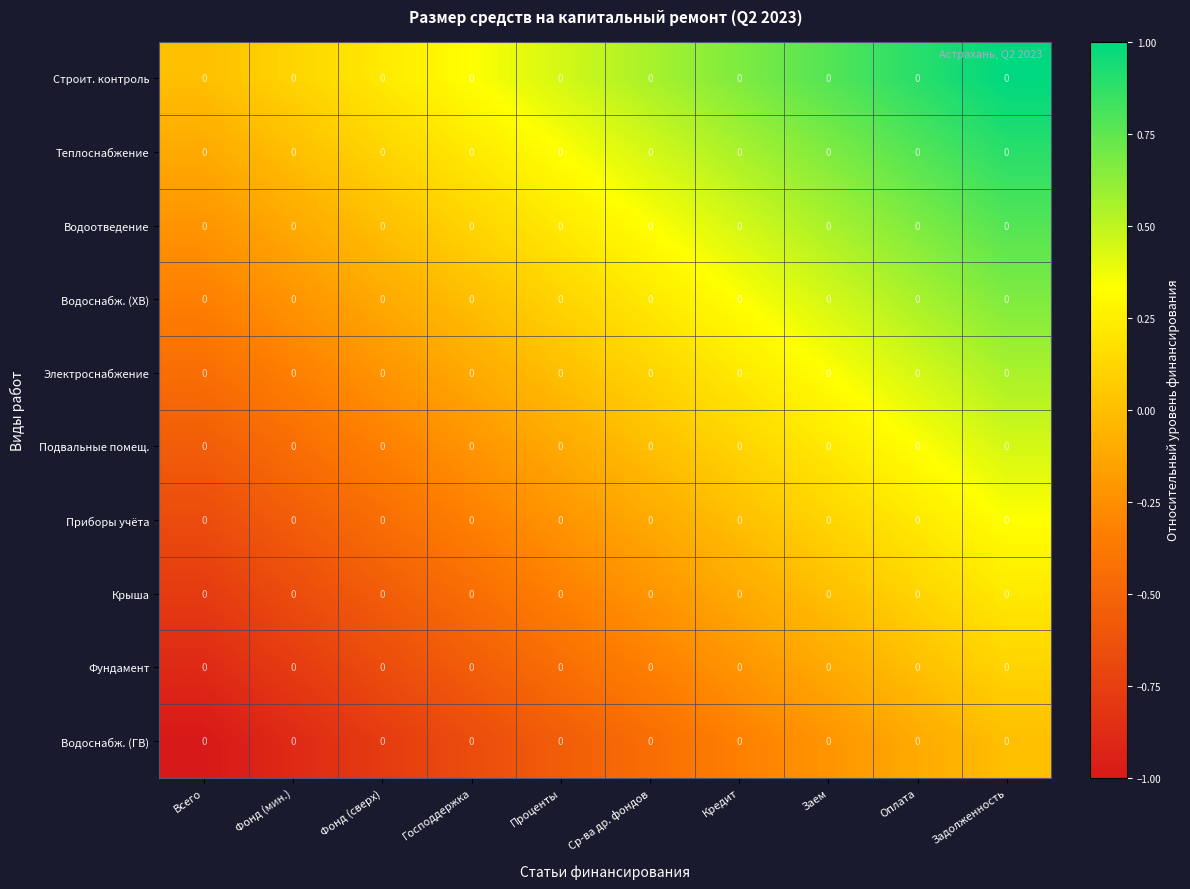

Is it true that Теплоснабжение equals 0.7 at Фонд (мин.)?

False